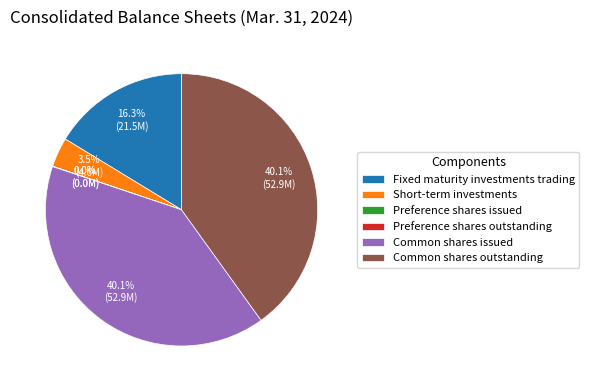

Is Short-term investments the majority of the pie?

No